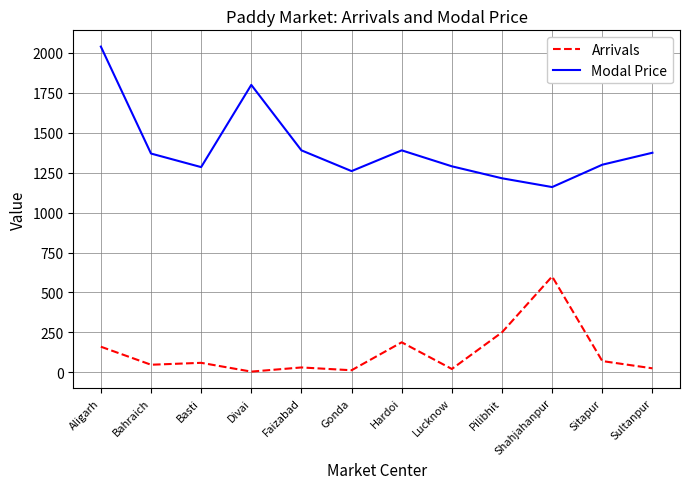

What are all the series names shown in the legend?

Arrivals, Modal Price